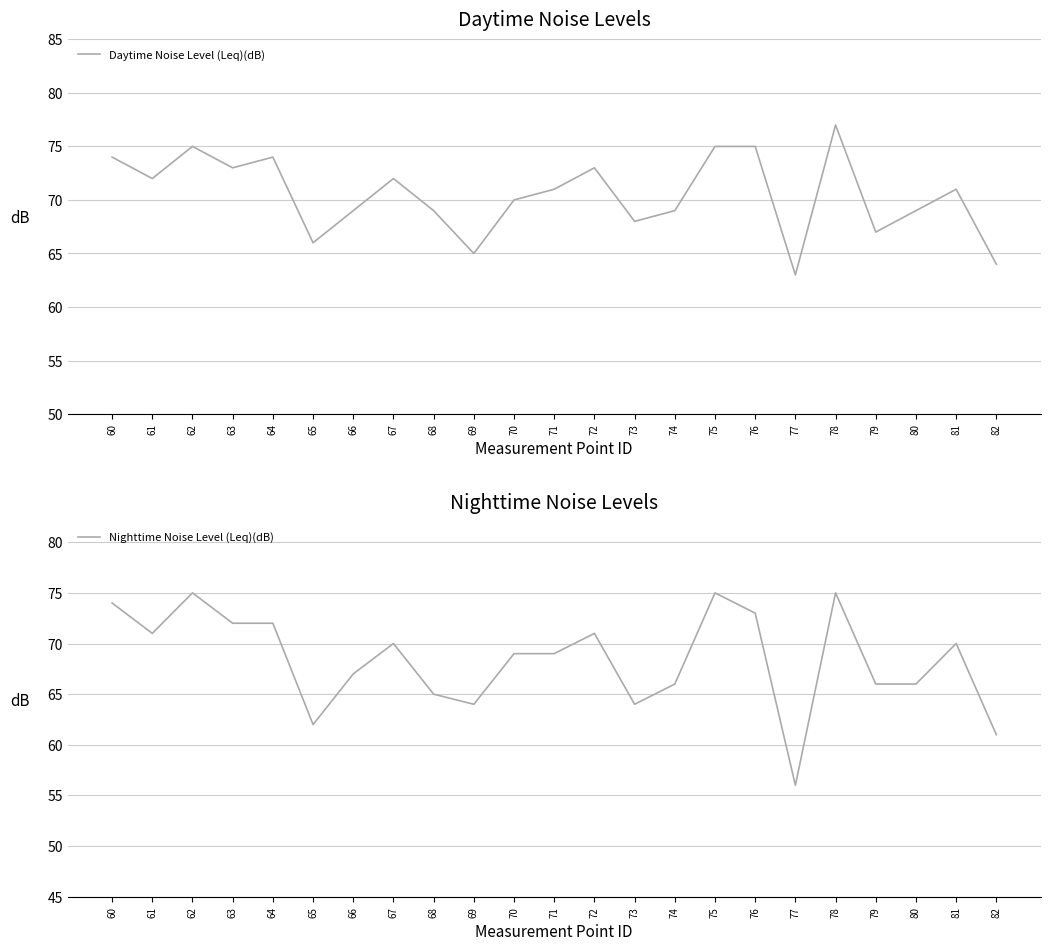

Reading left to right, transcribe all the data shown in this chart.

Daytime Noise Level (Leq)(dB): 74	72	75	73	74	66	69	72	69	65	70	71	73	68	69	75	75	63	77	67	69	71	64
Nighttime Noise Level (Leq)(dB): 74	71	75	72	72	62	67	70	65	64	69	69	71	64	66	75	73	56	75	66	66	70	61